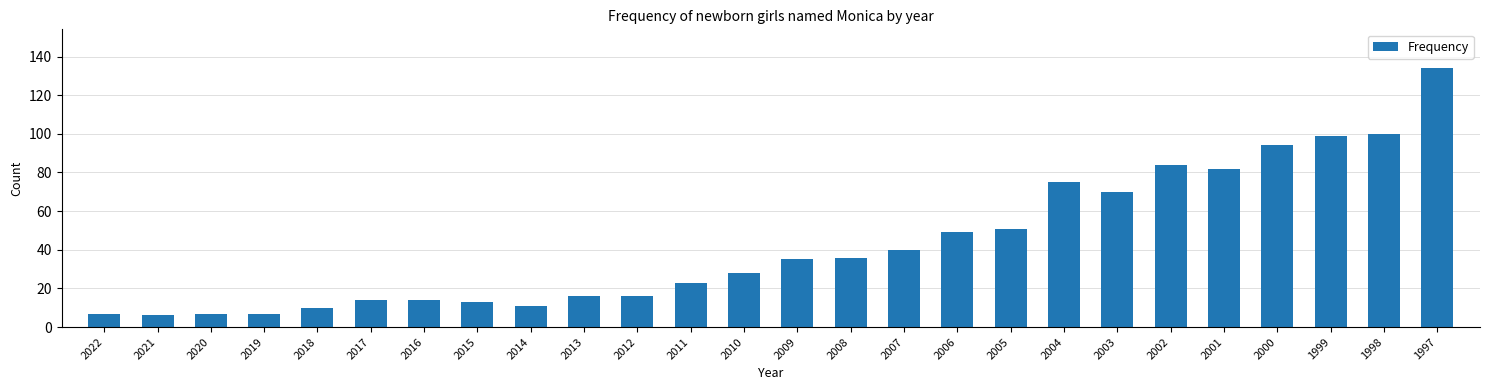

What is the difference between the second highest and minimum values?

94